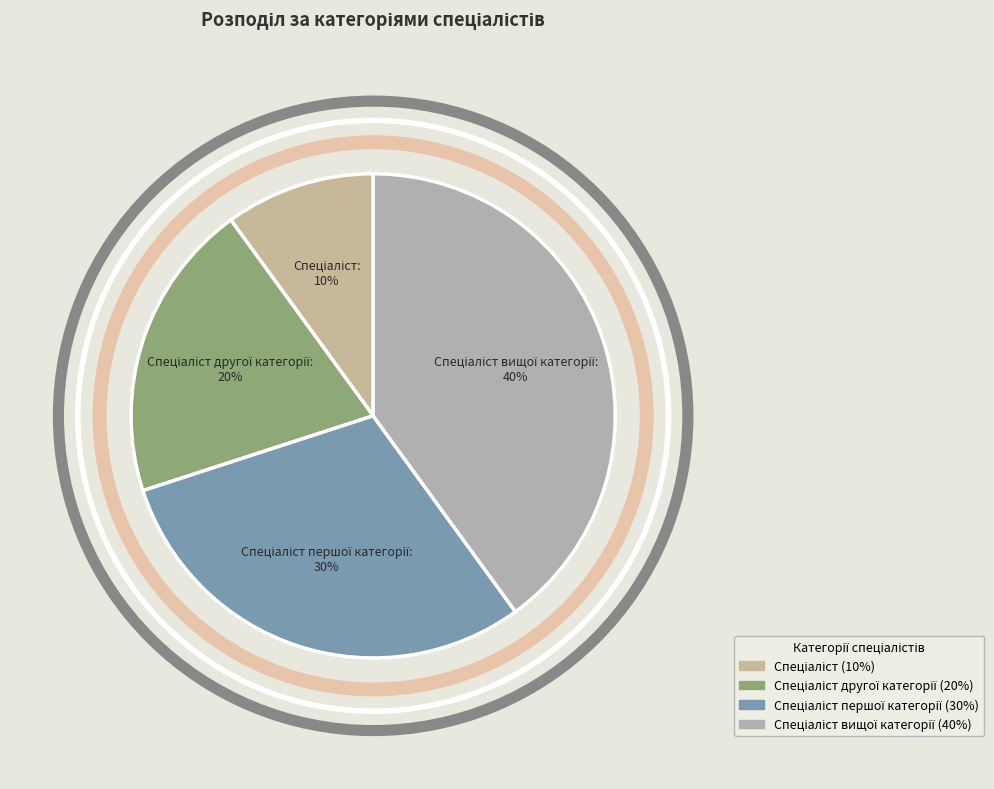

How many segments does this pie chart have?

4